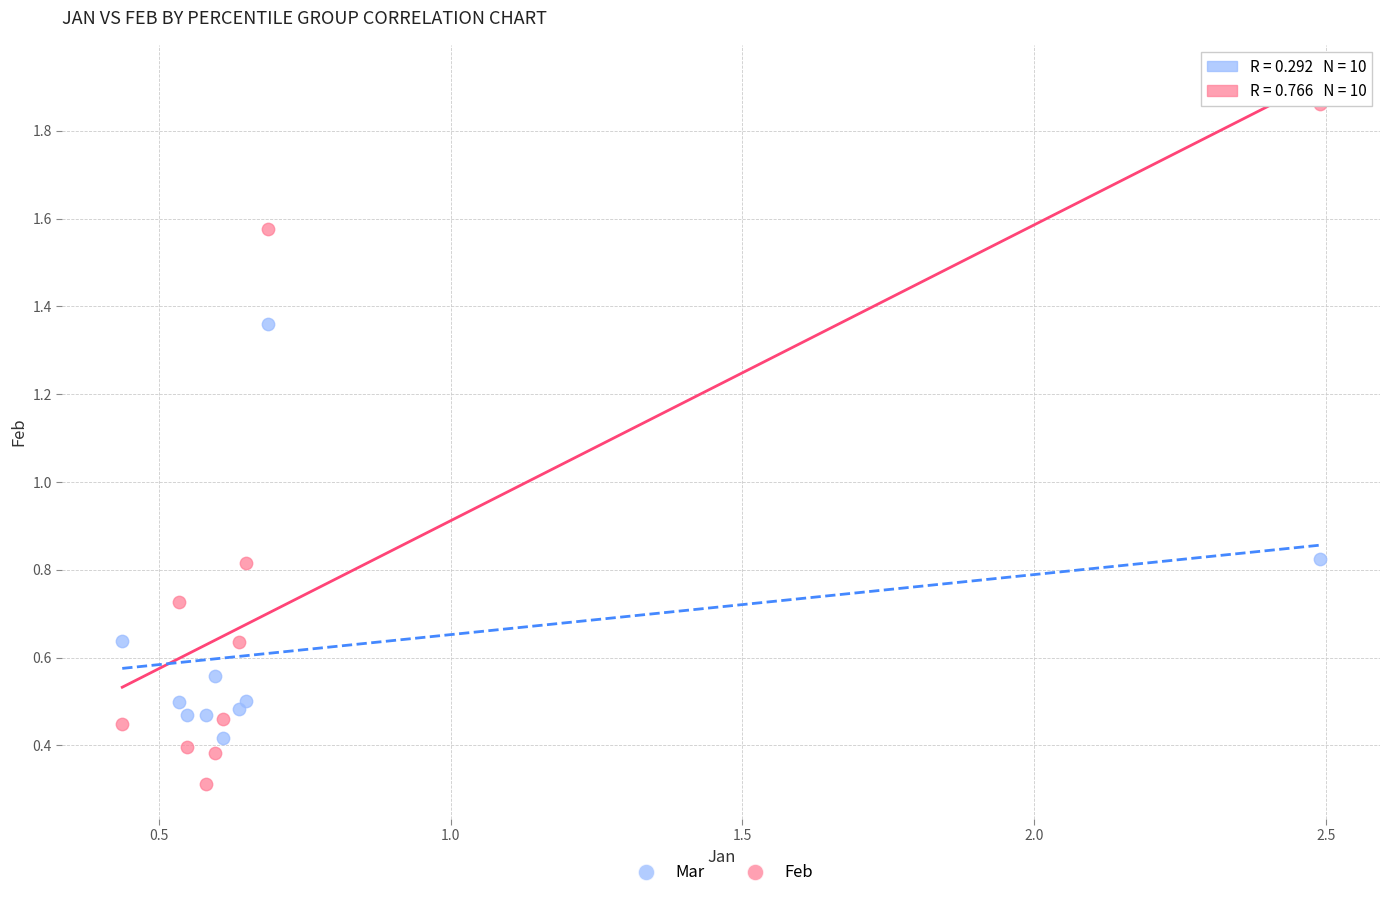

Which series has the widest spread of Y values?

Feb